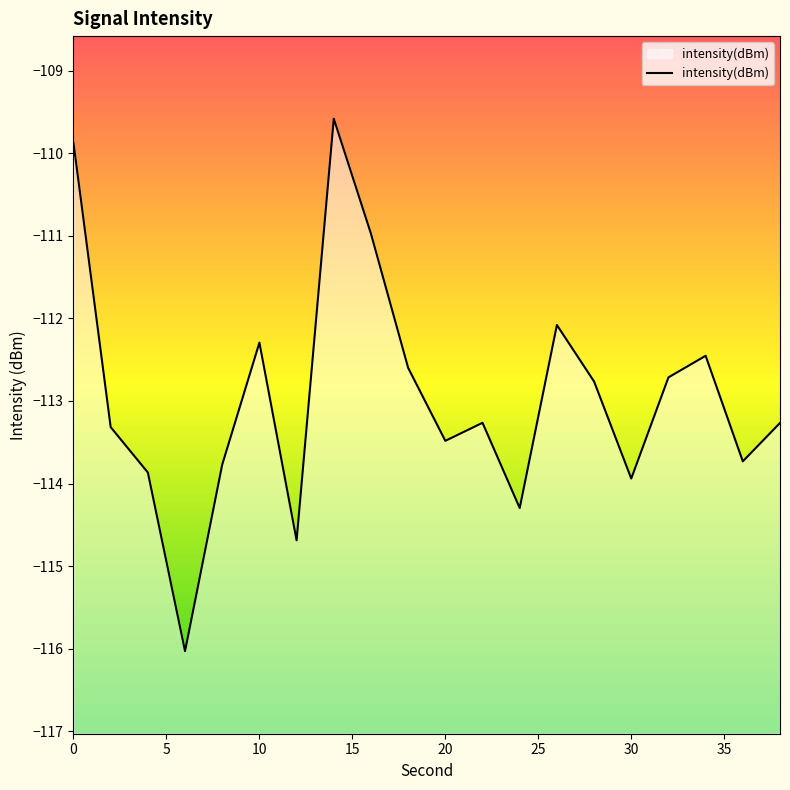

What is the difference between the maximum and minimum values?

6.4